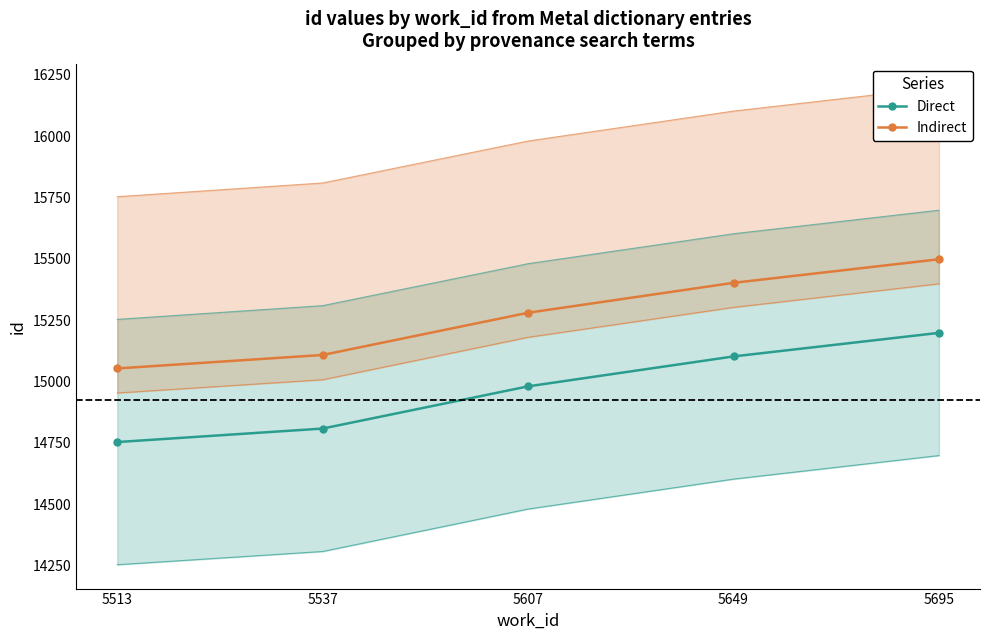

True or false: Direct and Indirect intersect in this chart.

False